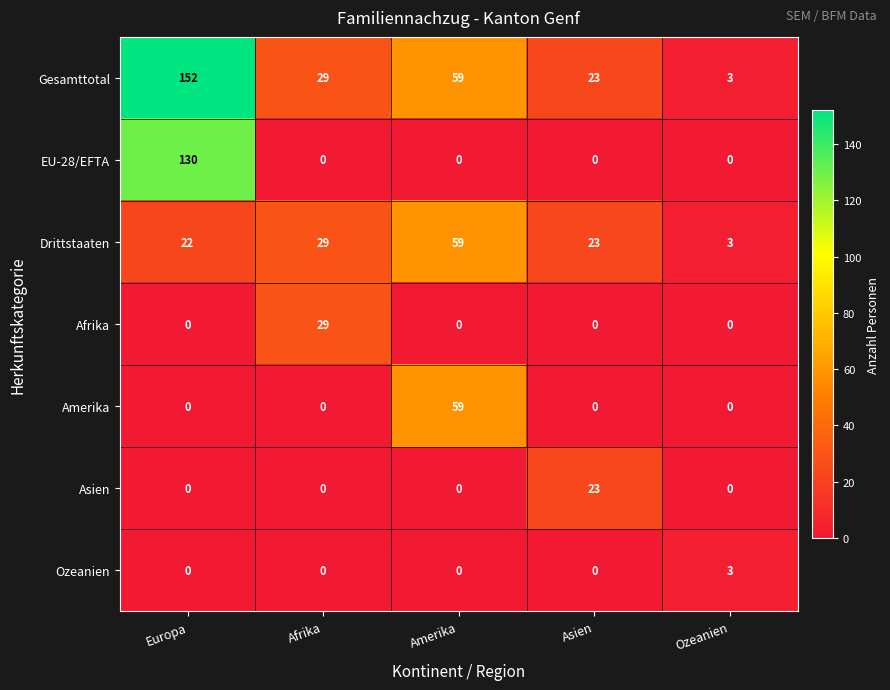

List the labels in order of Drittstaaten value, smallest first.

Ozeanien, Europa, Asien, Afrika, Amerika